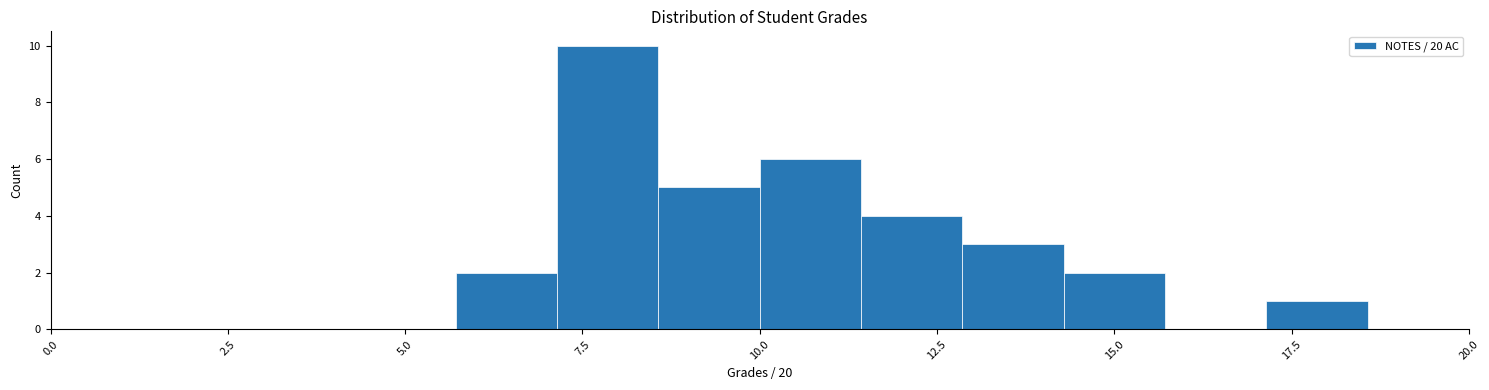

Around what value on the x-axis is the tallest bar? Give the approximate position of its centre, as read against the axis.

8.0